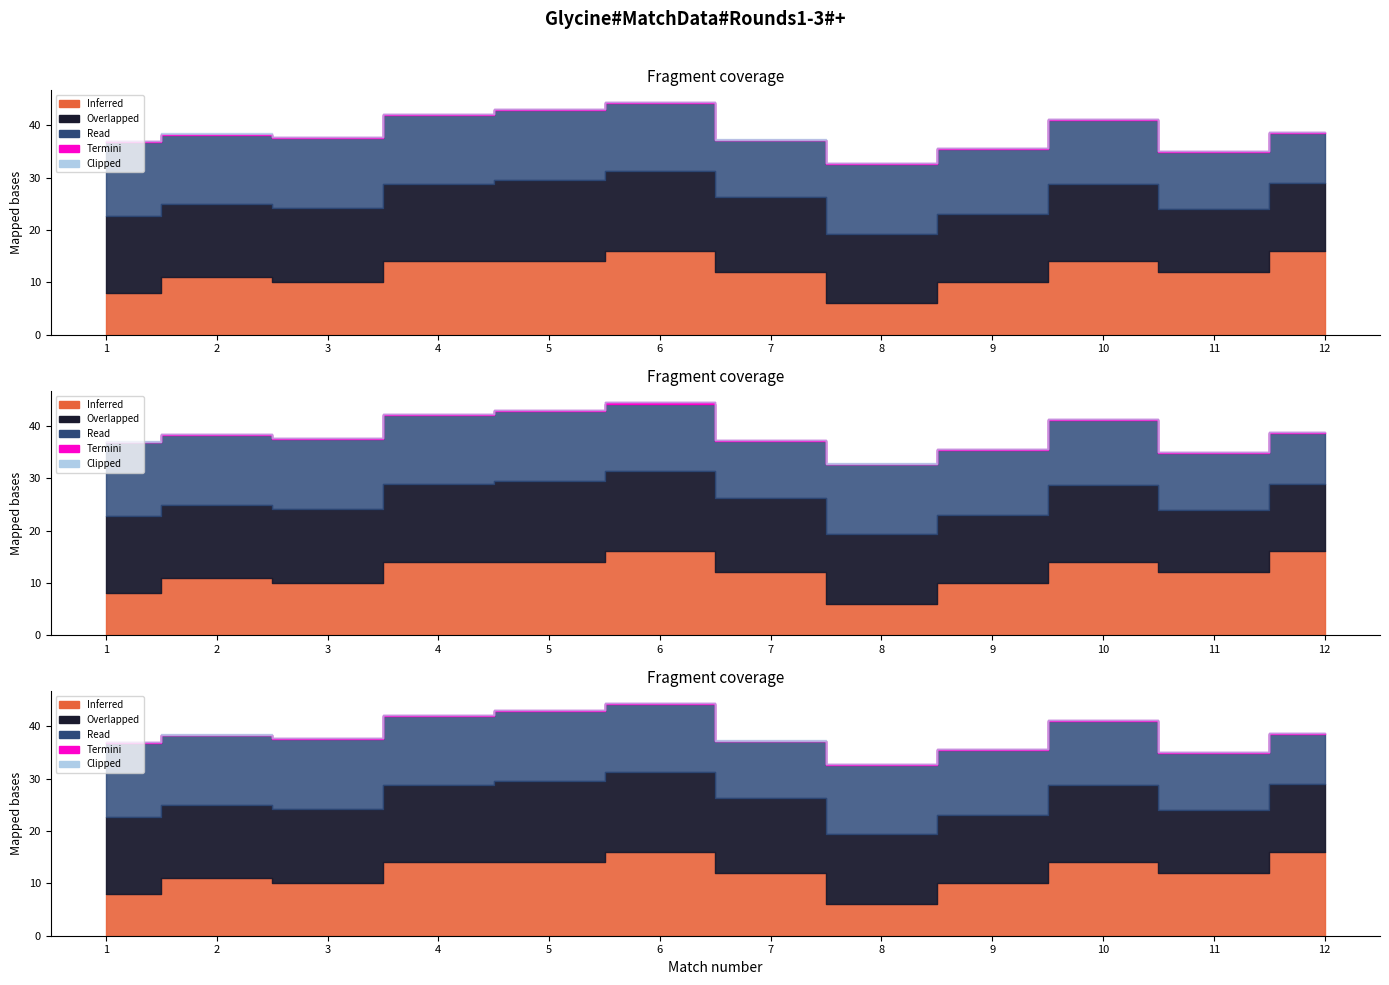

True or false: Overlapped has more than 2 points higher than both neighbors.

False